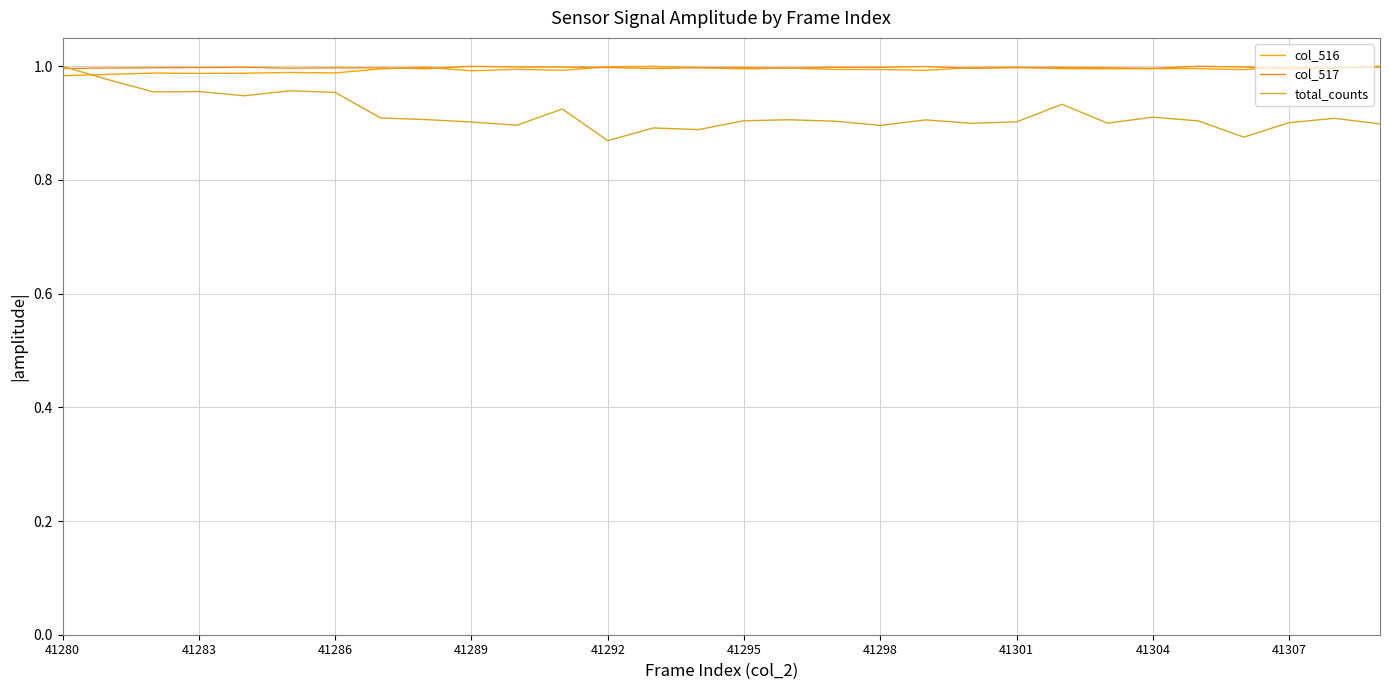

What is the sum of all col_517 values?

29.9